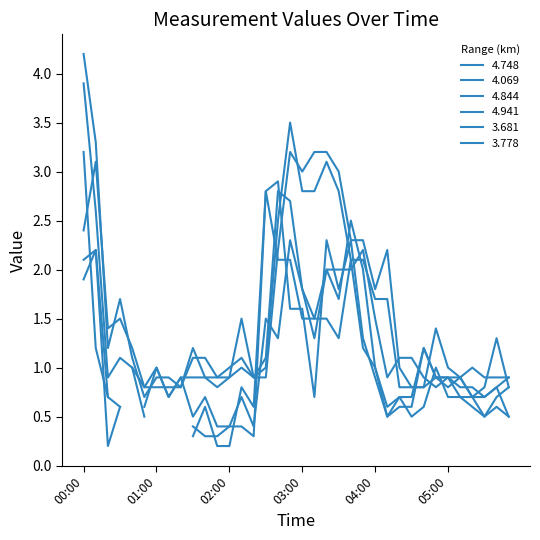

What is the approximate value of 4.069 at 03:30?

2.0